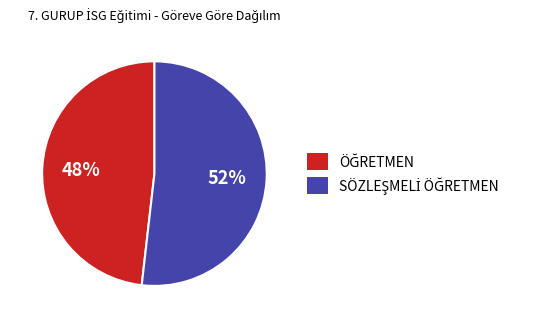

To the nearest percent, what is the average slice percentage?

50%